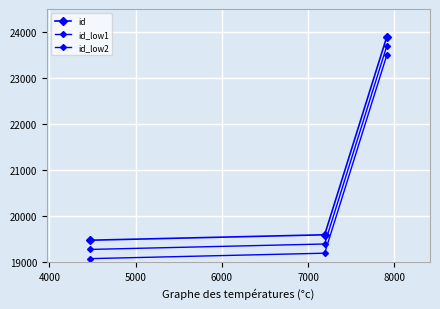

Does the chart have visible grid lines?

Yes